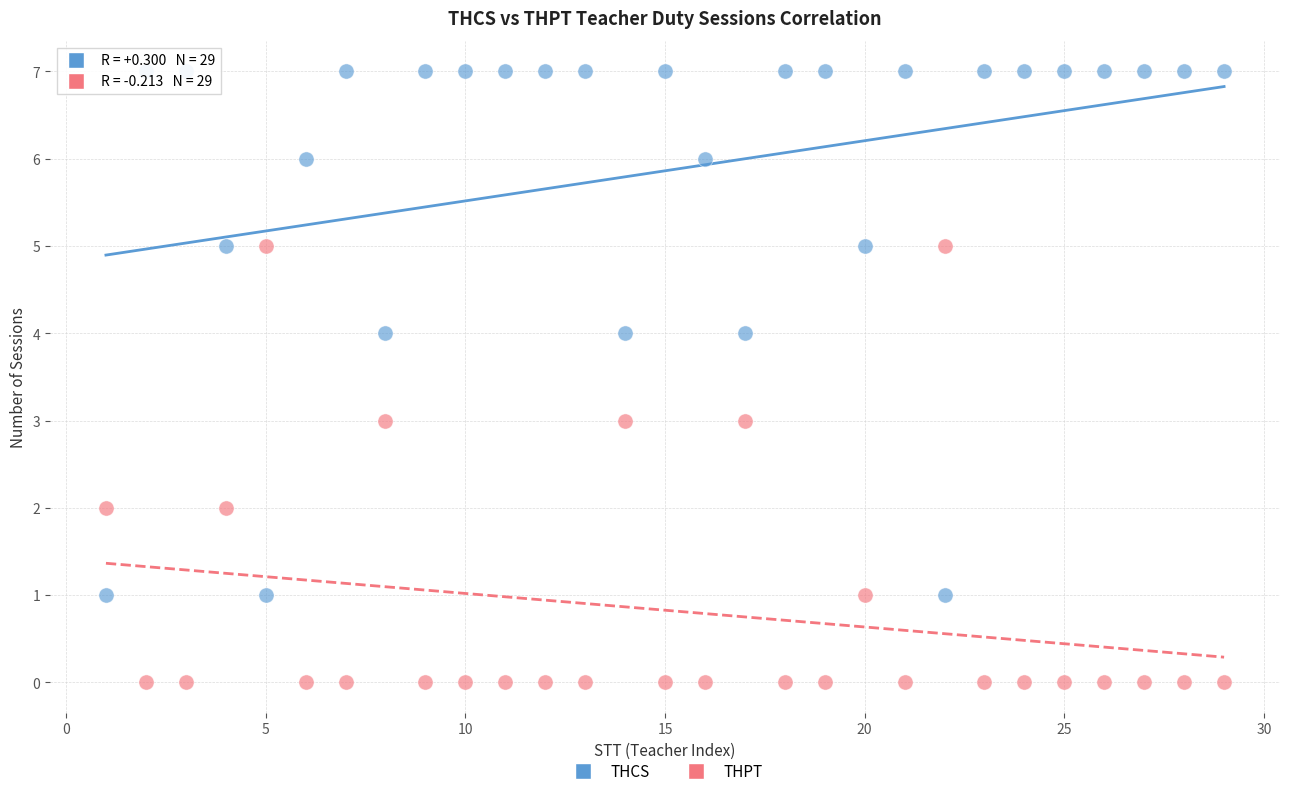

Which series reaches the maximum Y coordinate?

THCS